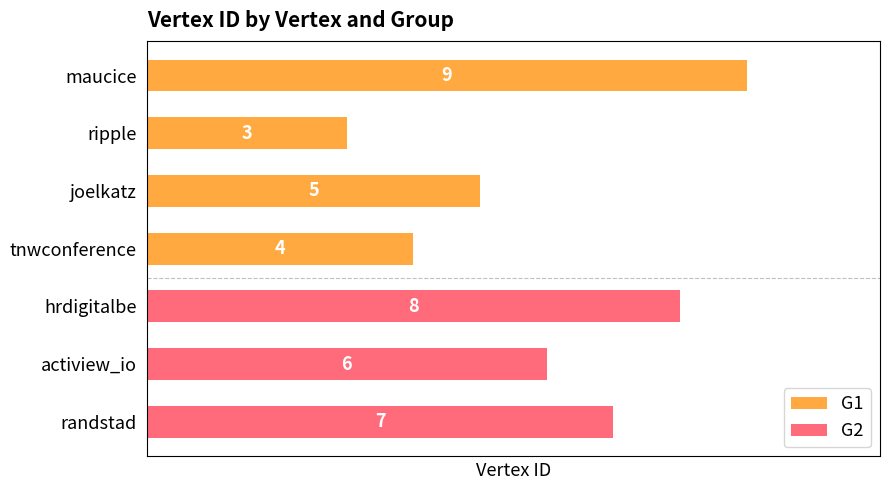

What position from the bottom is ripple?

6